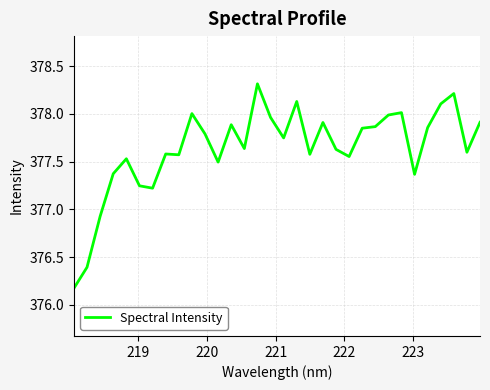

What is the difference between the maximum and minimum values?

2.1